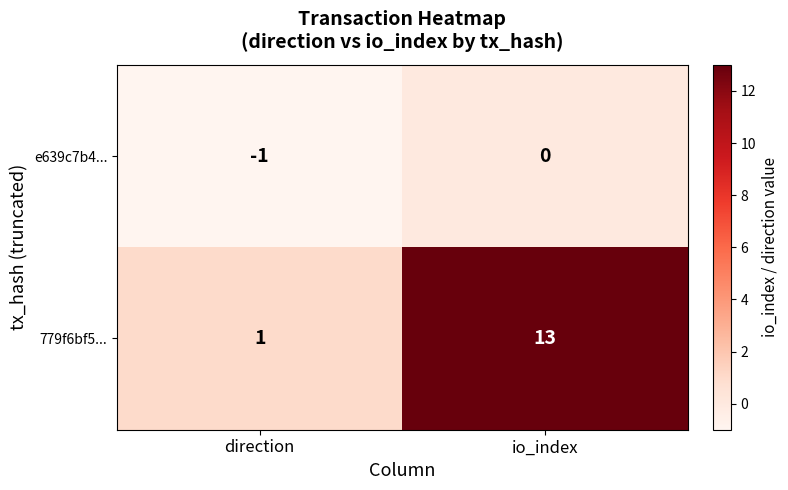

At which category does the chart reach its peak across all series?

io_index